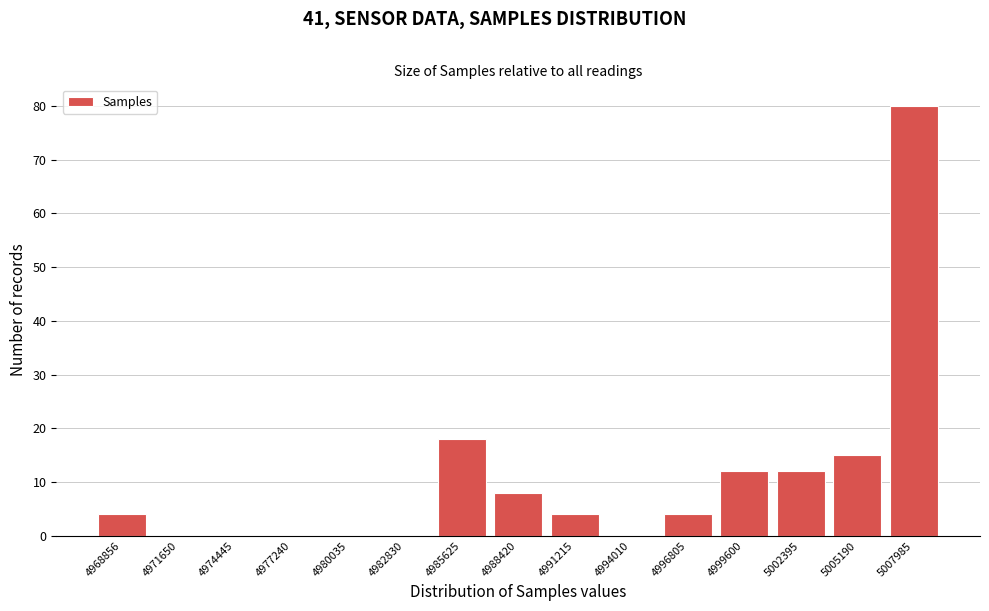

Reading right to left, list all the values displayed in this chart.

5007985=80	5005190=15	5002395=12	4999600=12	4996805=4	4994010=0	4991215=4	4988420=8	4985625=18	4982830=0	4980035=0	4977240=0	4974445=0	4971650=0	4968856=4